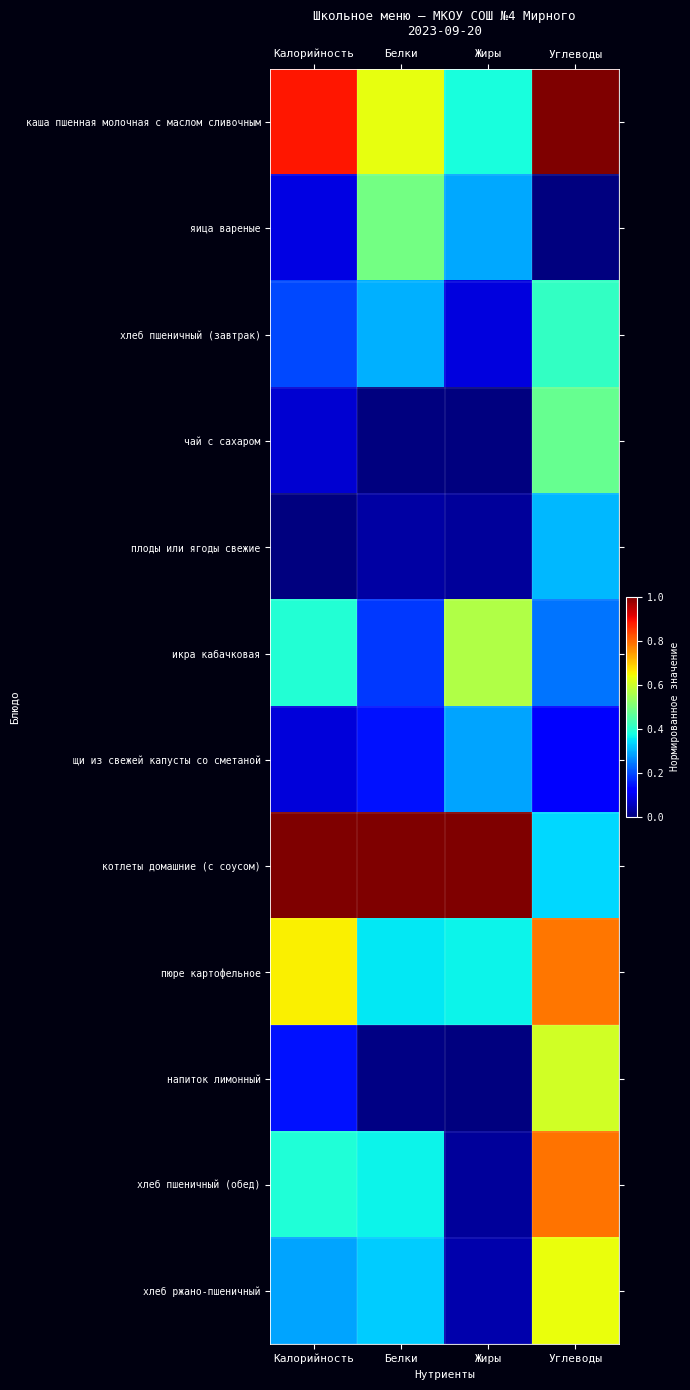

Between Калорийность and Углеводы, which series saw the biggest shift?

котлеты домашние (с соусом)